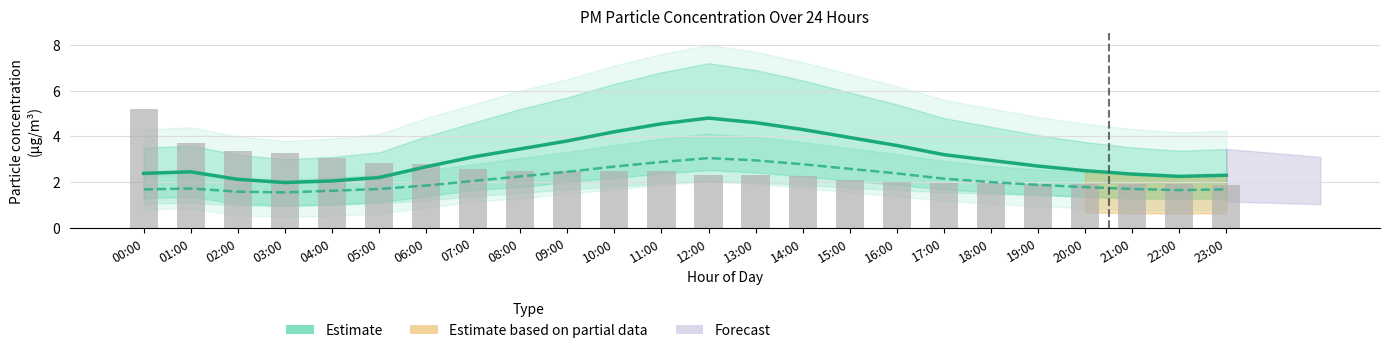

Is the value of Estimate (P1) at 13:00 greater than the value of Raw P1 readings at 23:00?

Yes